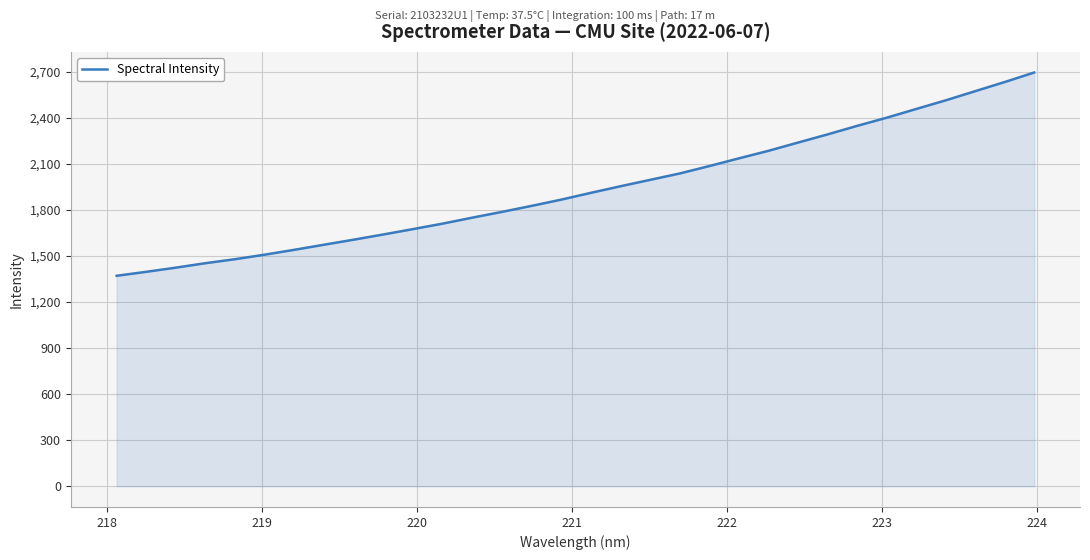

What is the greatest value displayed?

2694.5